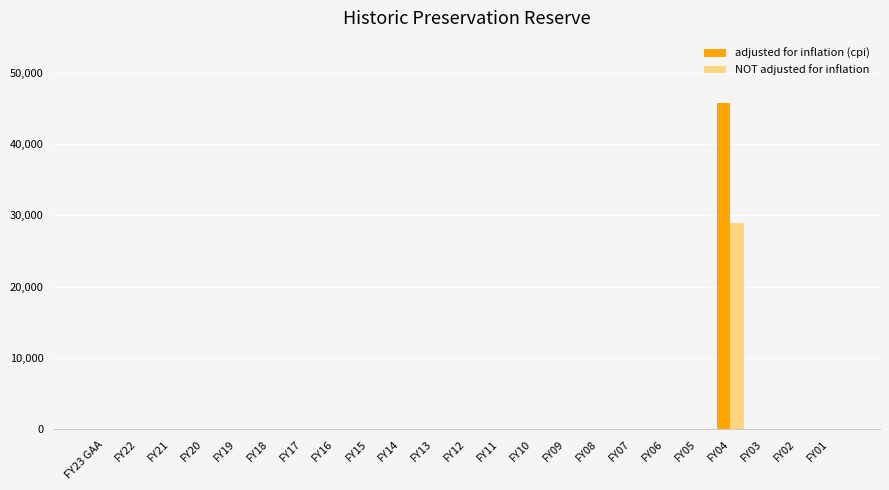

At which category is the sum across all series the highest?

FY04